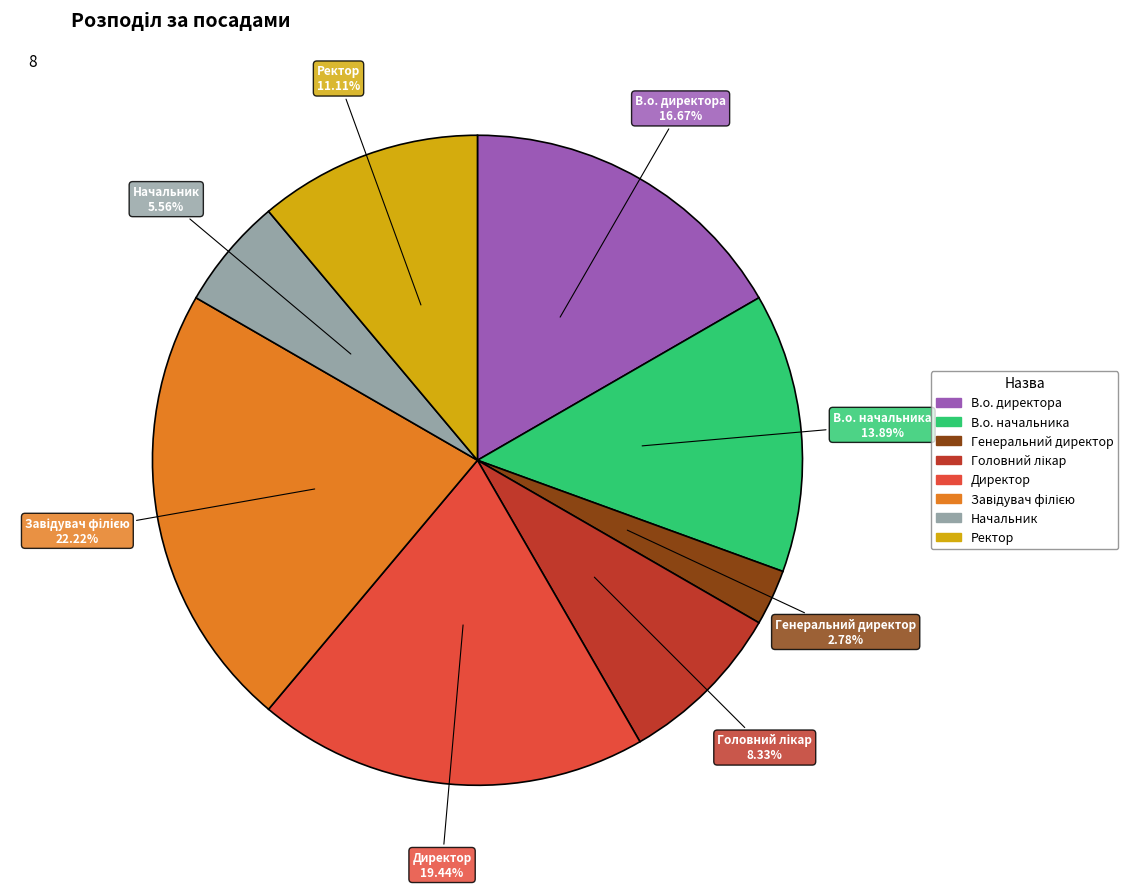

How many segments does this pie chart have?

8